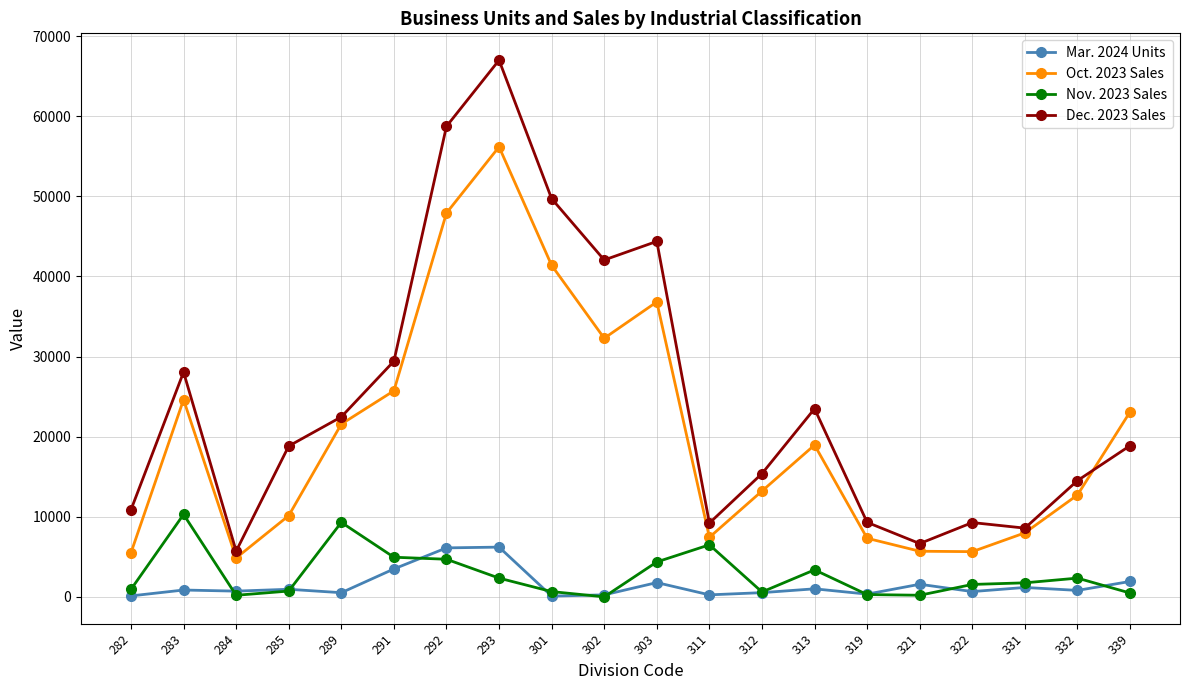

In Nov. 2023 Sales, how many points are lower than both neighbors (excluding endpoints)?

4